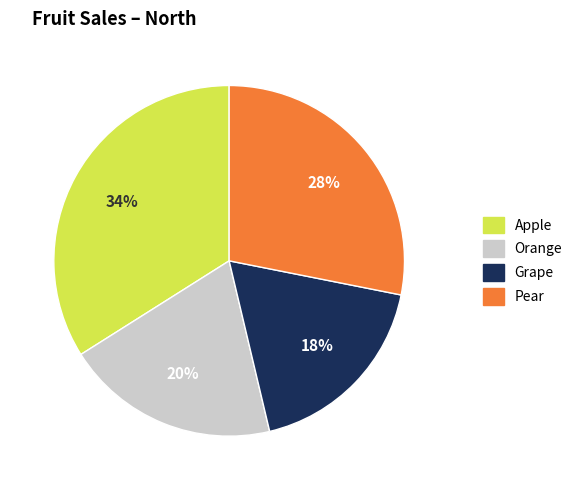

To the nearest percent, what is the average slice percentage?

25%